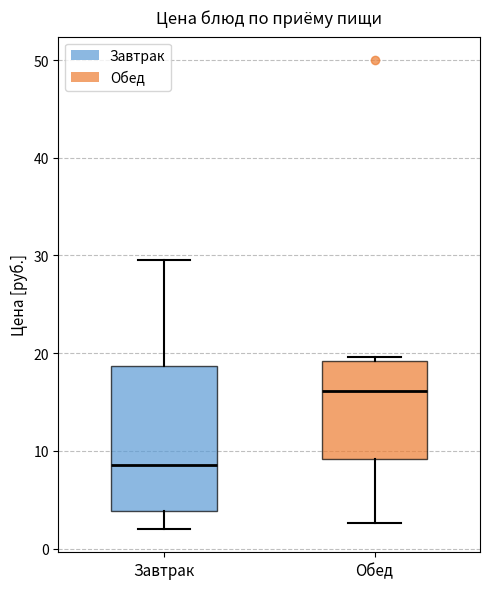

Reading left to right, read every box against the y-axis: the position of its median line, the range the box covers, and the ends of its whiskers. The values are not printed on the chart, so give them approximately, as read against the axis.

Завтрак: median 9, box 4 to 19, whiskers 2 to 30
Обед: median 16, box 9 to 19, whiskers 3 to 20